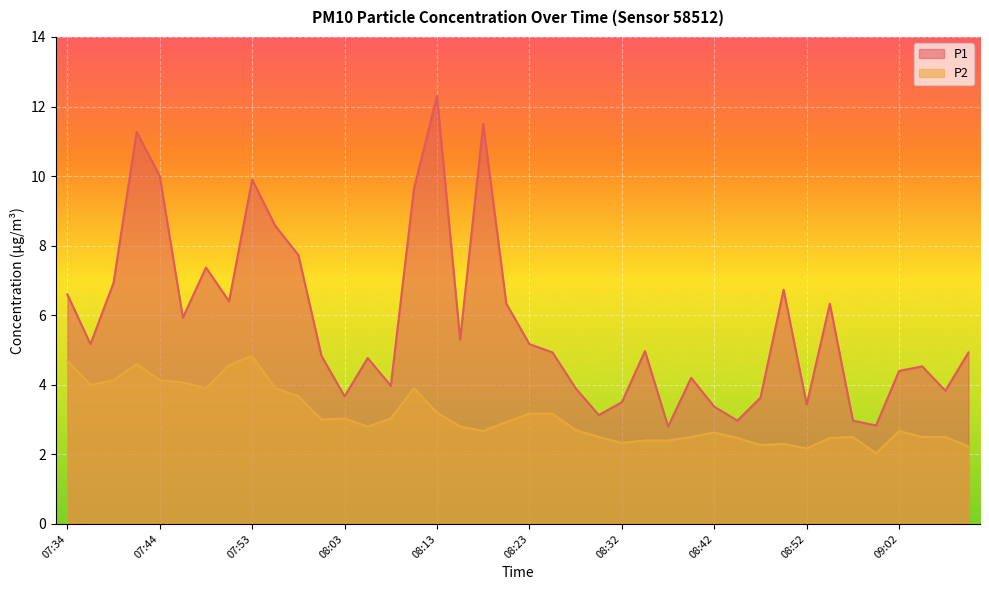

What is the label of the 11th point from the left?

07:58